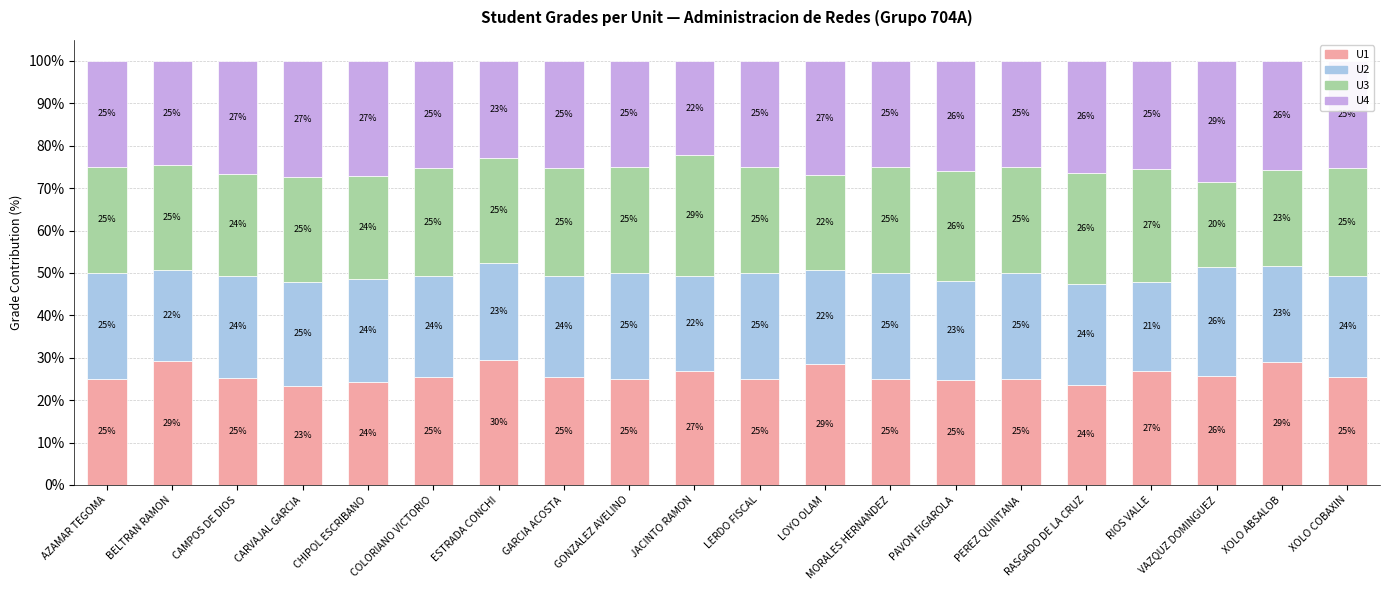

At which label is U1 closest to 26?

VAZQUZ DOMINGUEZ